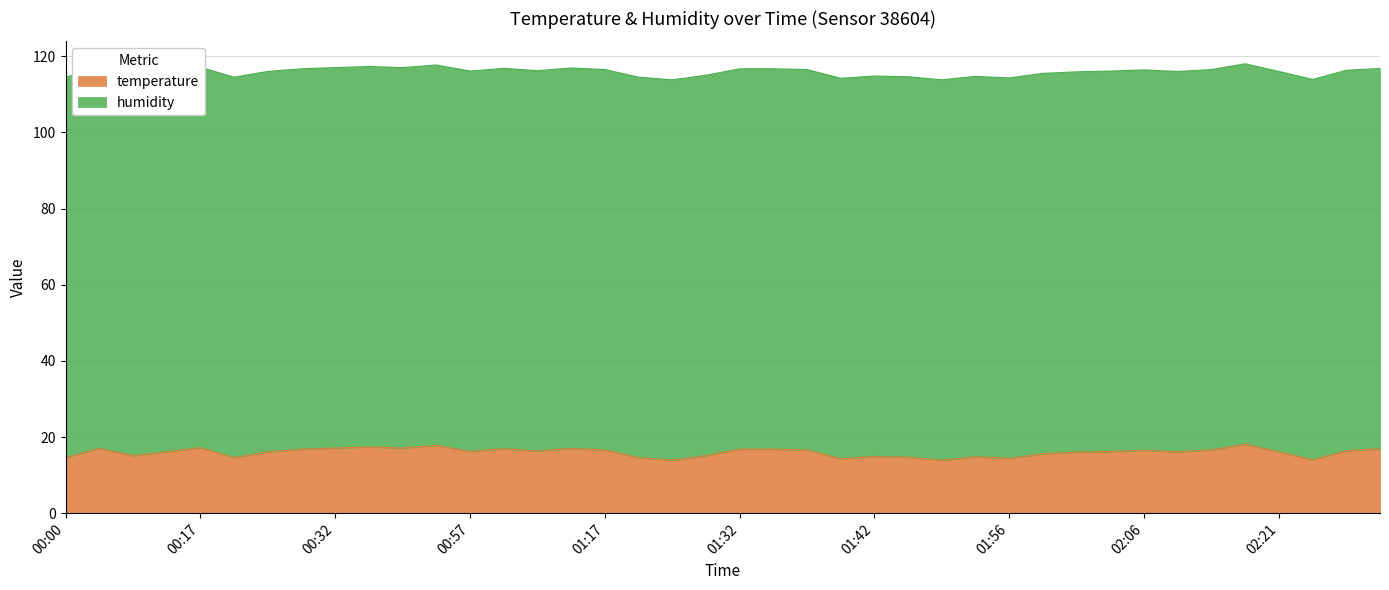

What is the difference between the maximum and minimum values?

4.2